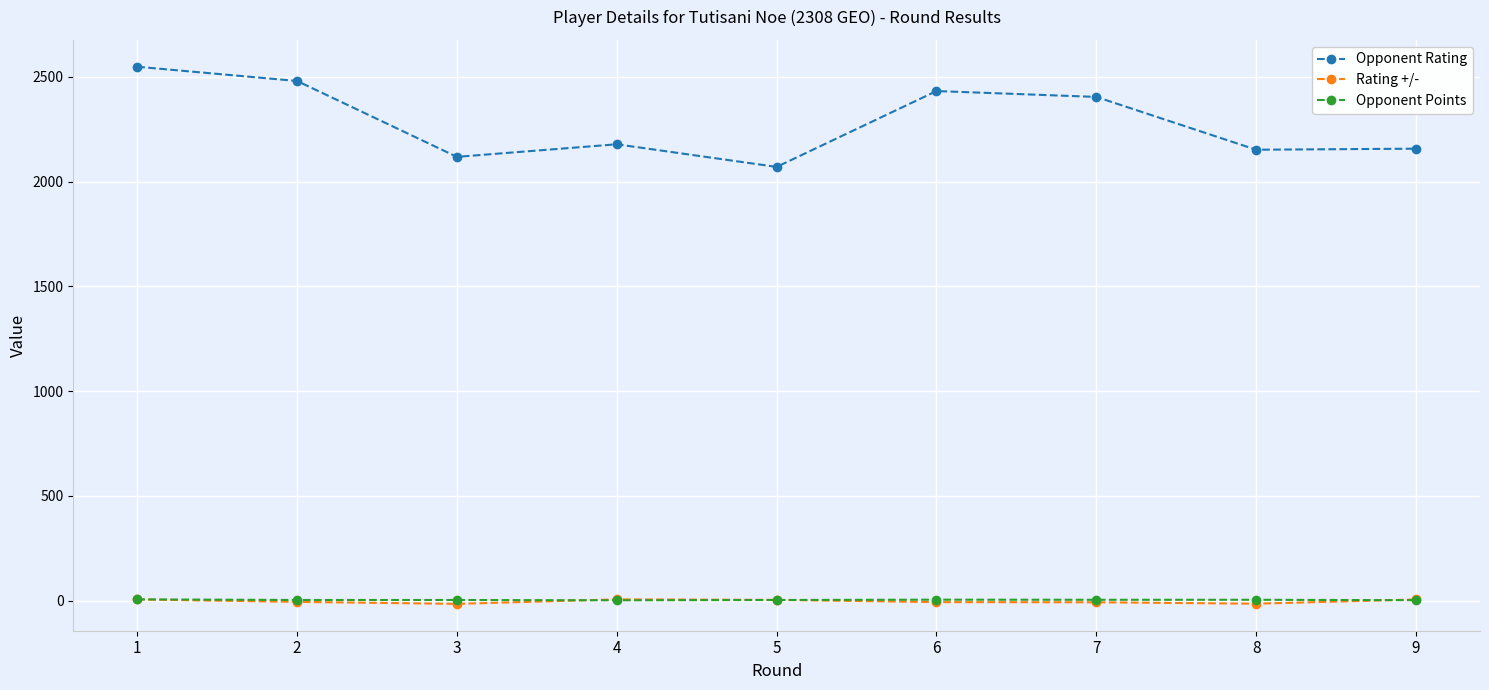

Between 6 and 8, which series saw the biggest shift?

Opponent Rating